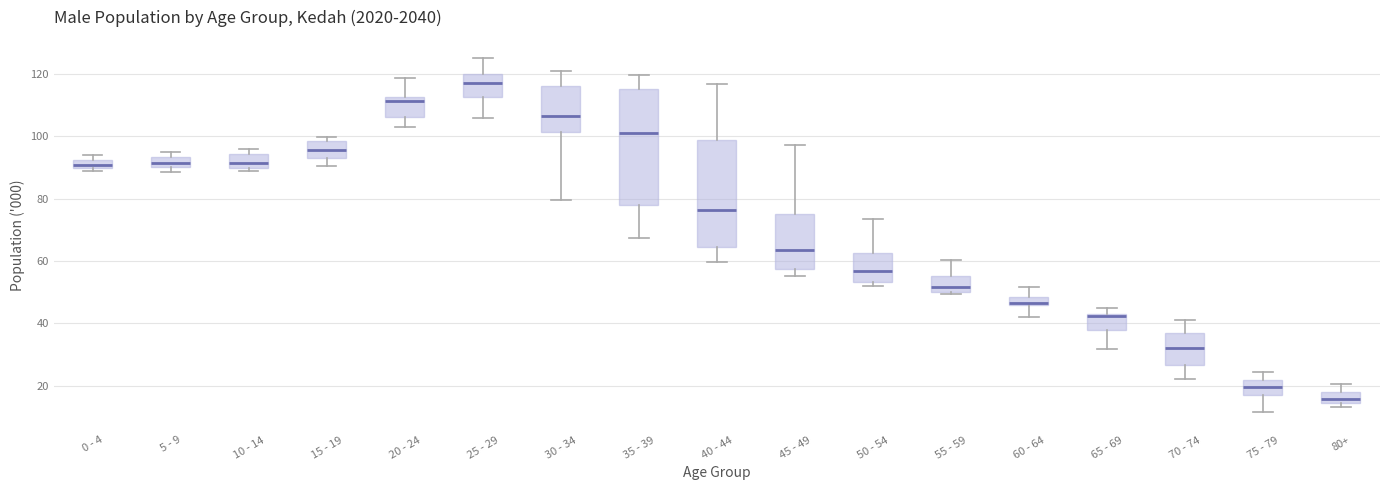

Where does the median line of the box for 55 - 59 sit on the y-axis? The values are not printed on the chart, so give them approximately, as read against the axis.

52